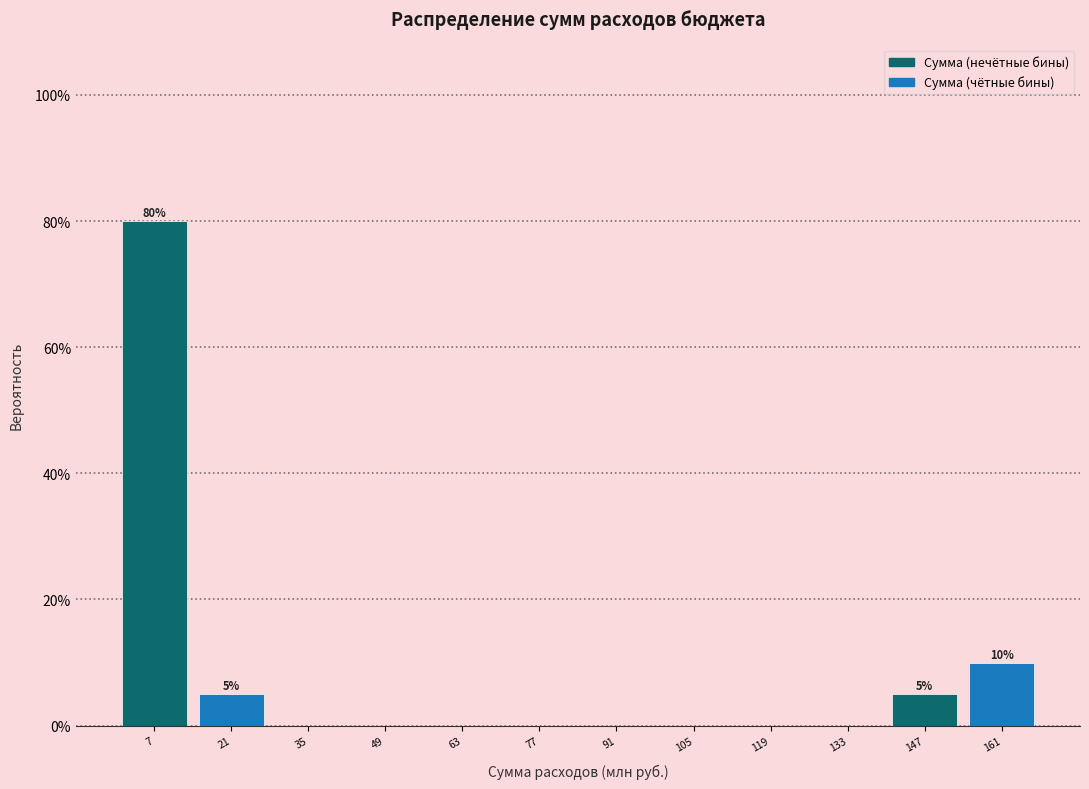

Which range on the x-axis has the tallest bar?

0 to 14